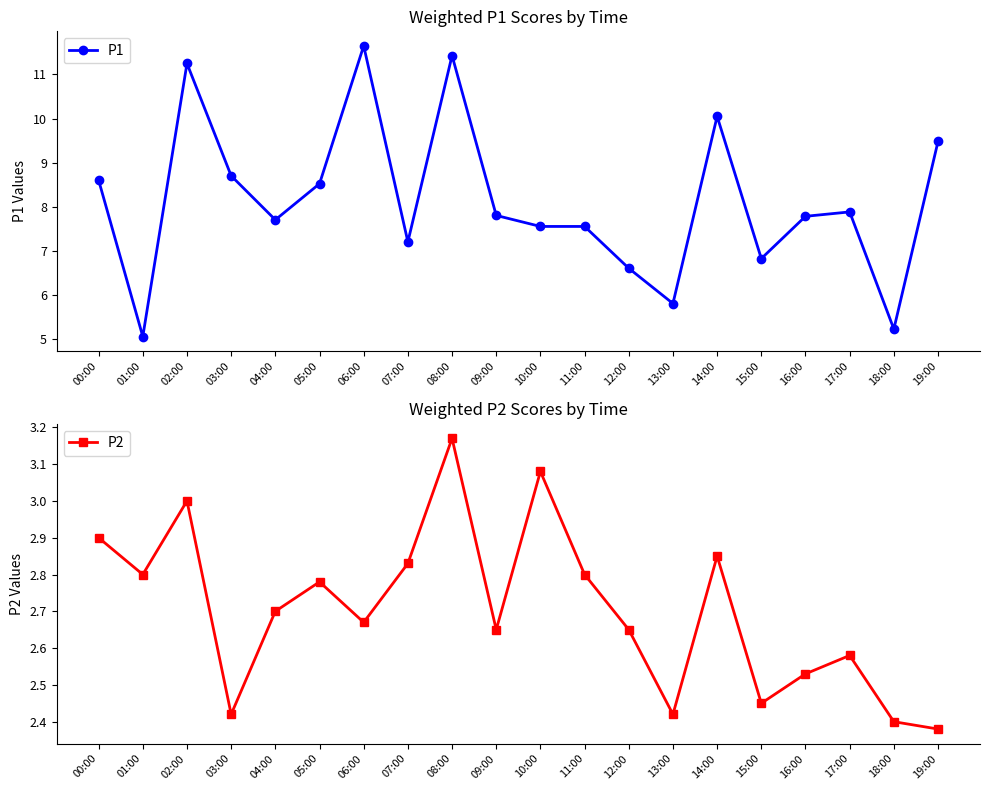

Reading left to right, list all the values displayed in this chart.

P1: 00:00=8.6	01:00=5.0	02:00=11.2	03:00=8.7	04:00=7.7	05:00=8.5	06:00=11.7	07:00=7.2	08:00=11.4	09:00=7.8	10:00=7.5	11:00=7.5	12:00=6.6	13:00=5.8	14:00=10.1	15:00=6.8	16:00=7.8	17:00=7.9	18:00=5.2	19:00=9.5
P2: 00:00=2.9	01:00=2.8	02:00=3.0	03:00=2.4	04:00=2.7	05:00=2.8	06:00=2.7	07:00=2.8	08:00=3.2	09:00=2.6	10:00=3.1	11:00=2.8	12:00=2.6	13:00=2.4	14:00=2.9	15:00=2.5	16:00=2.5	17:00=2.6	18:00=2.4	19:00=2.4